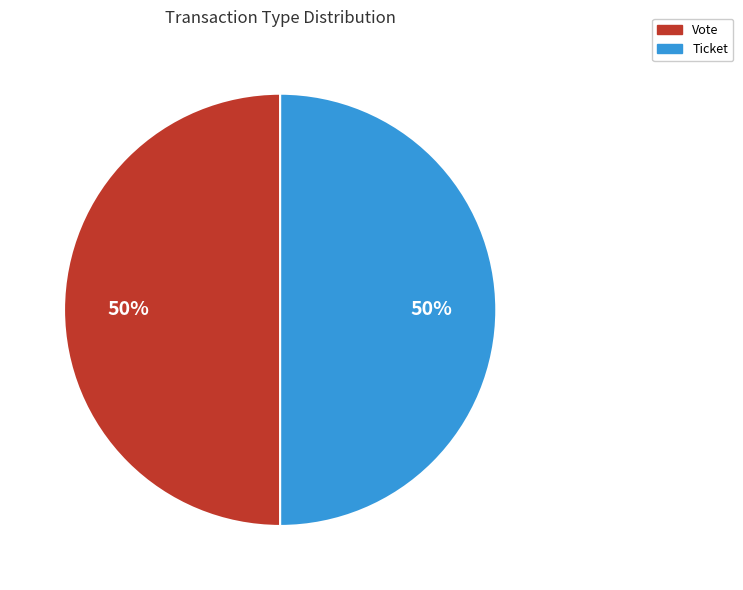

Is it true that Ticket is 35% of the pie?

False